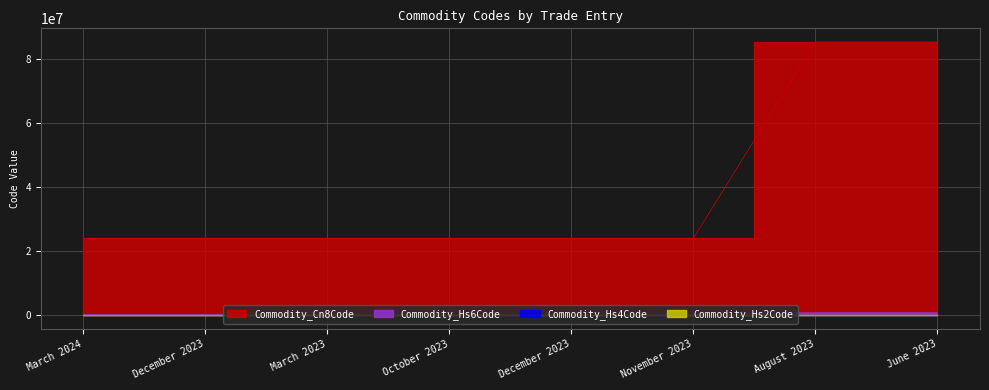

True or false: Commodity_Cn8Code has more than 0 interior local peaks.

False